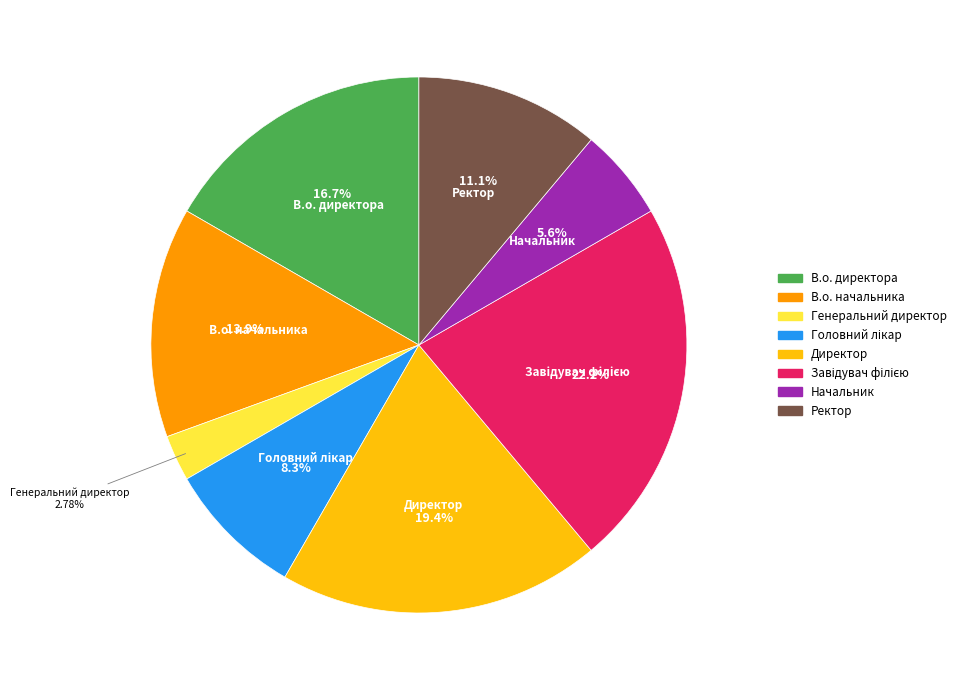

Do Директор and Начальник together represent more than half of the pie?

No